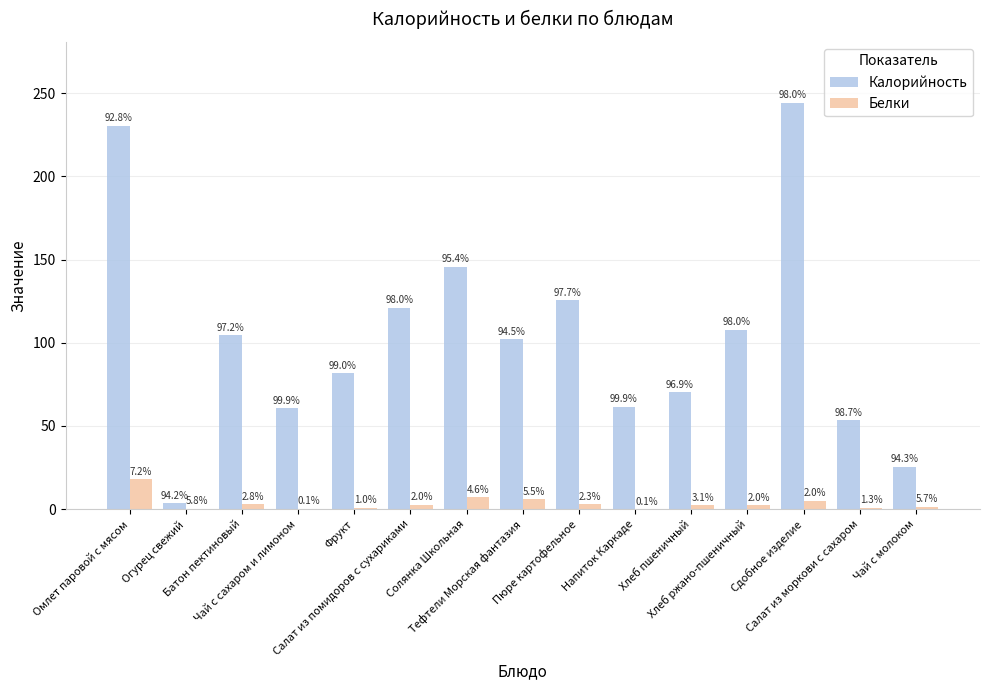

Is it true that Белки equals 3.0 at Батон пектиновый?

True